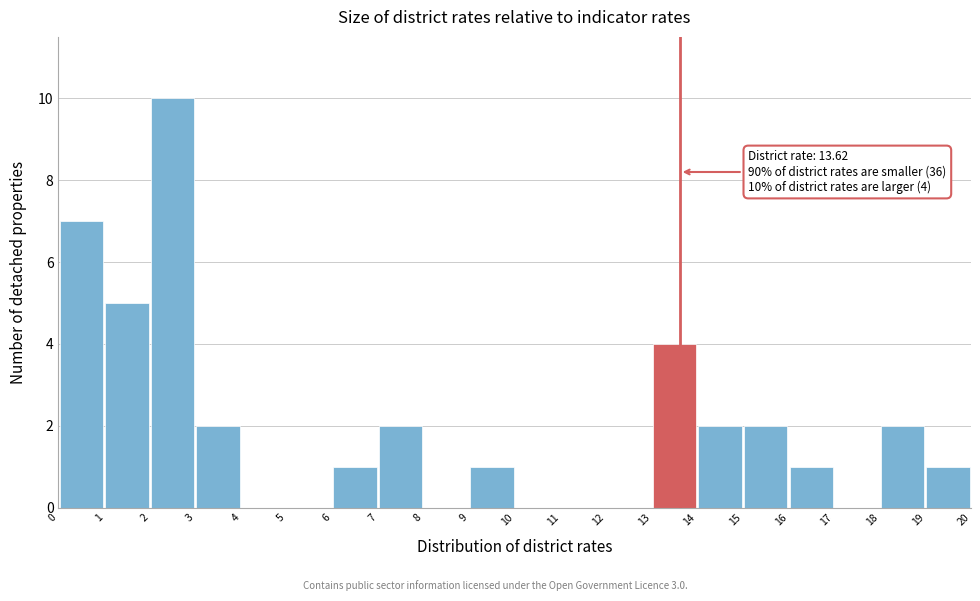

Over which range of the x-axis is the bar tallest?

2 to 3